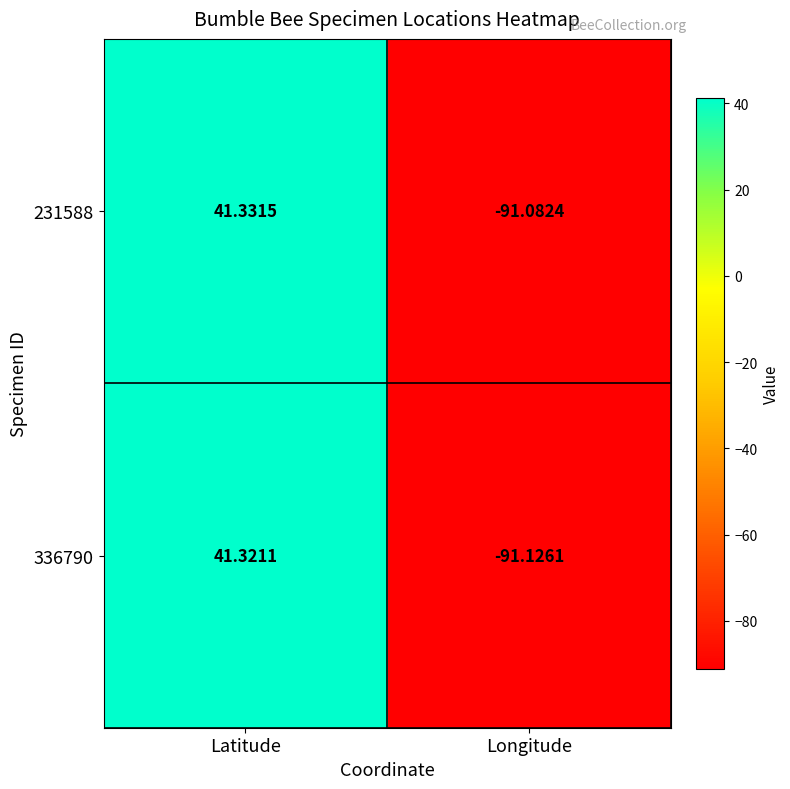

Which series has the largest total across all categories?

231588